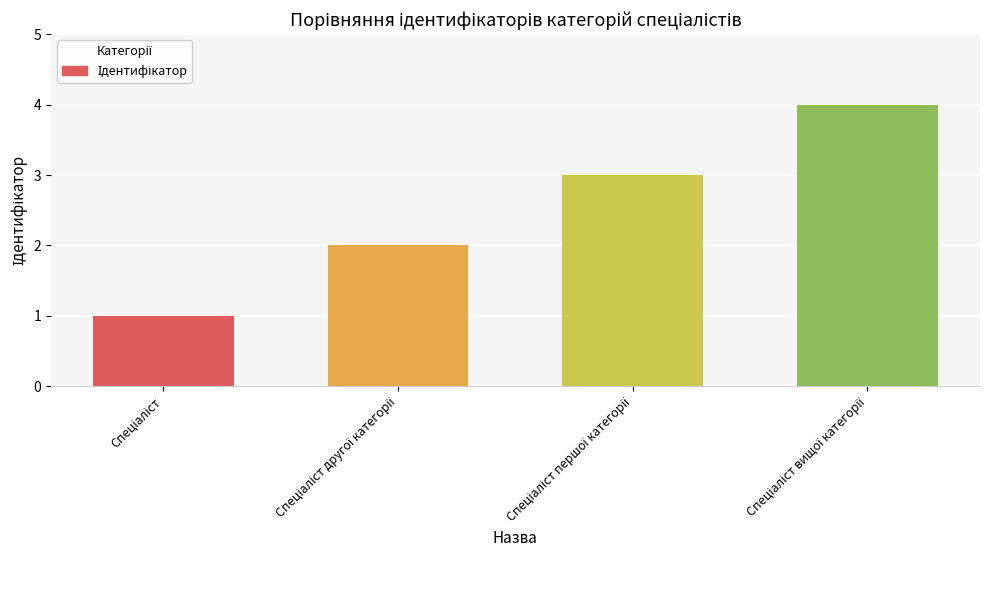

What is the sum of all values?

10